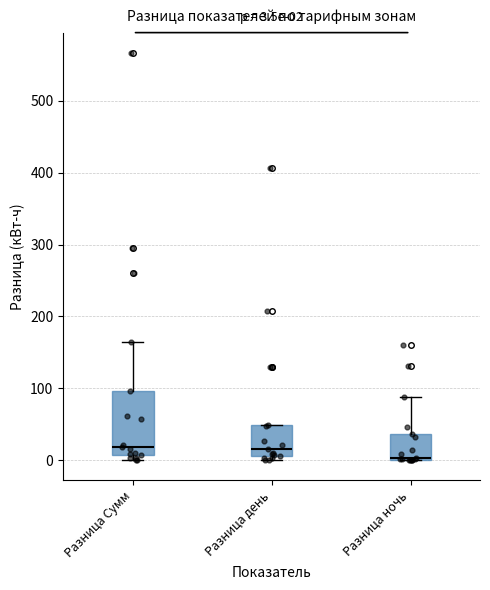

Which box has the lowest median line?

Разница ночь